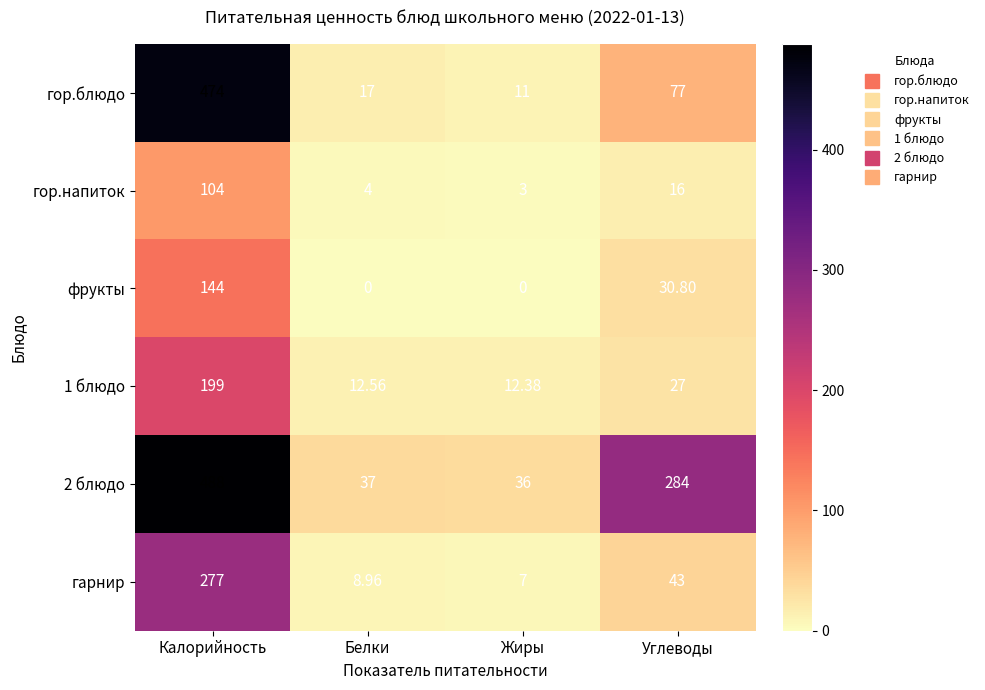

Which category has the highest value in the 2 блюдо series?

Калорийность